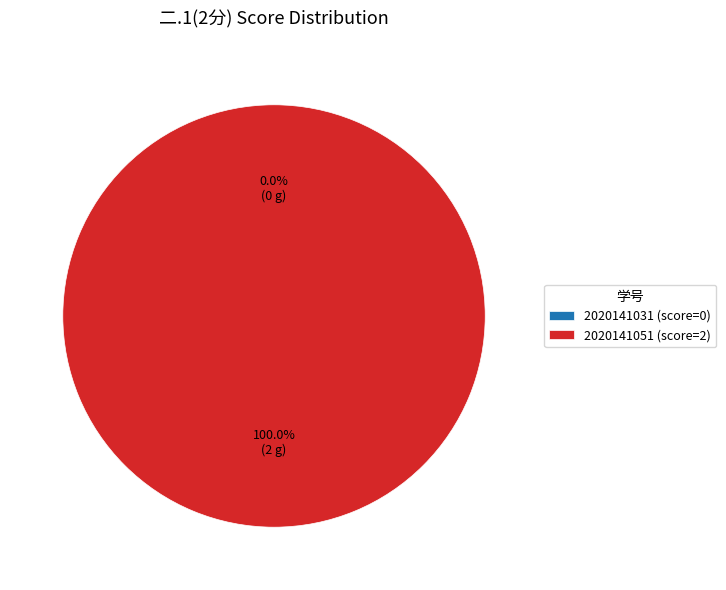

Between 2020141051 and 2020141031, which is larger?

2020141051